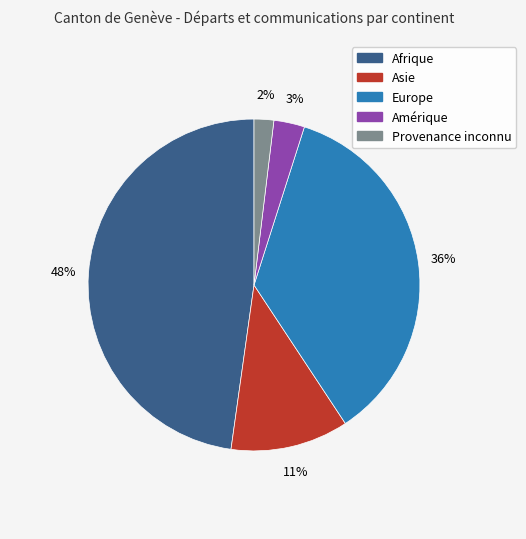

The Asie slice represents 11% of the pie. True or false?

True